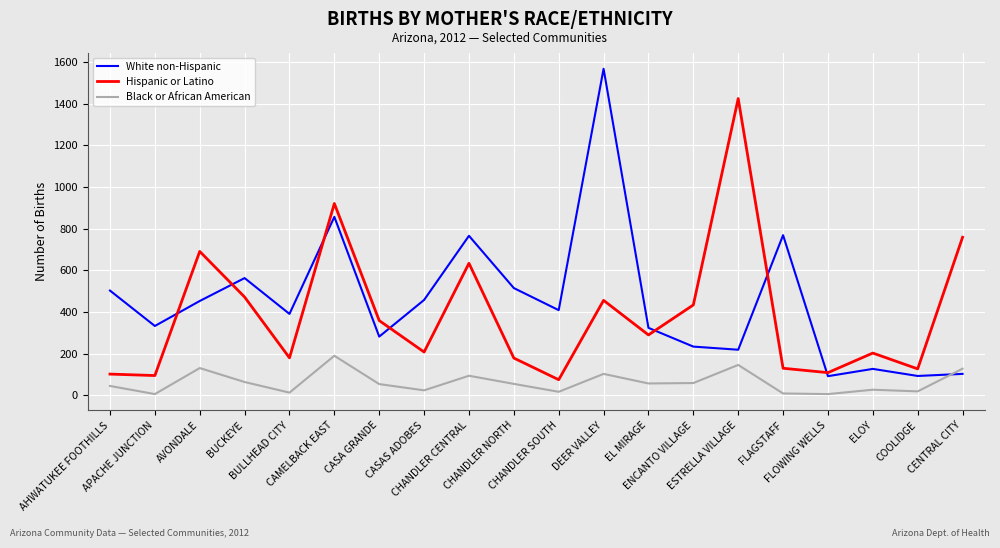

Which series has the largest range (max minus min)?

White non-Hispanic